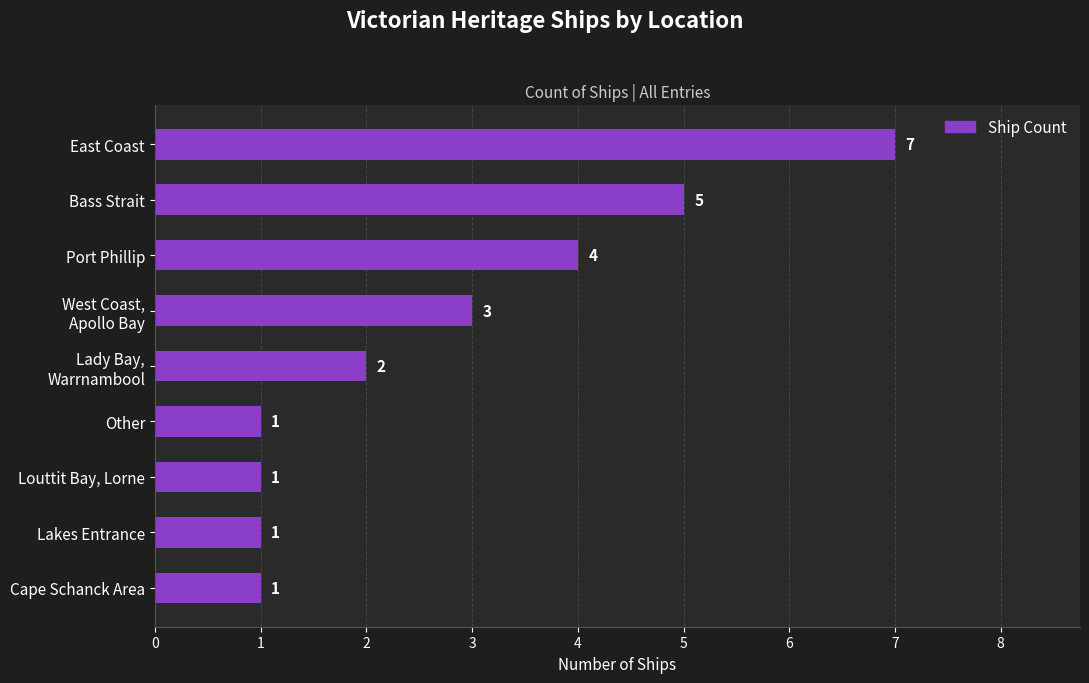

What is the sum of all values?

25